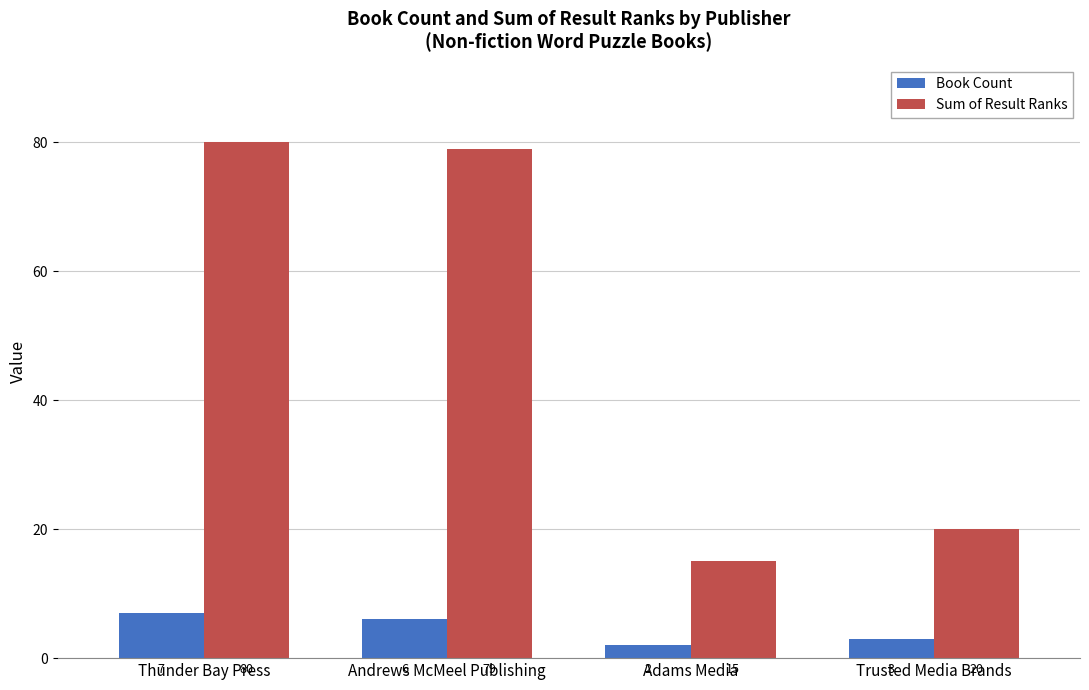

At Thunder Bay Press, list the series in order from smallest to largest.

Book Count, Sum of Result Ranks